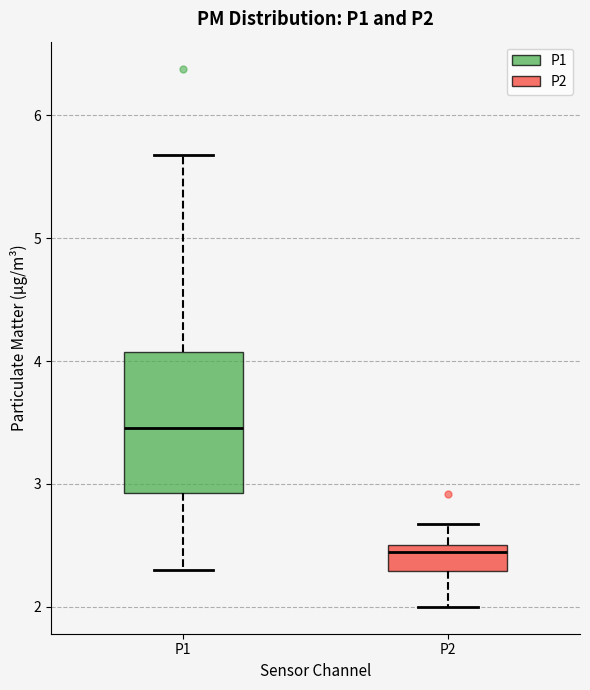

Where is the lower edge of the box for P2 on the y-axis? The values are not printed on the chart, so give them approximately, as read against the axis.

2.3